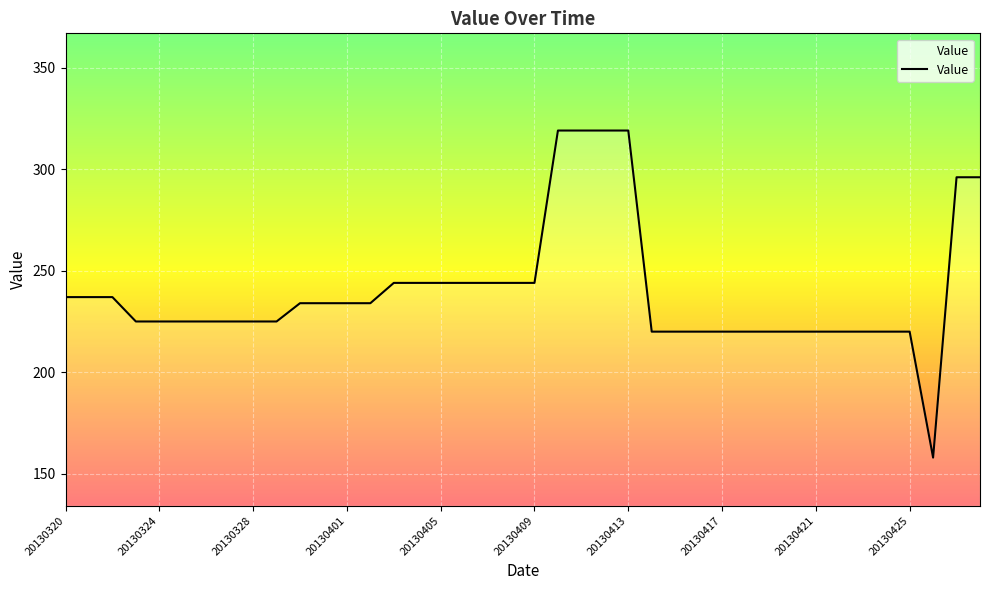

What is the difference between the maximum and minimum values?

161